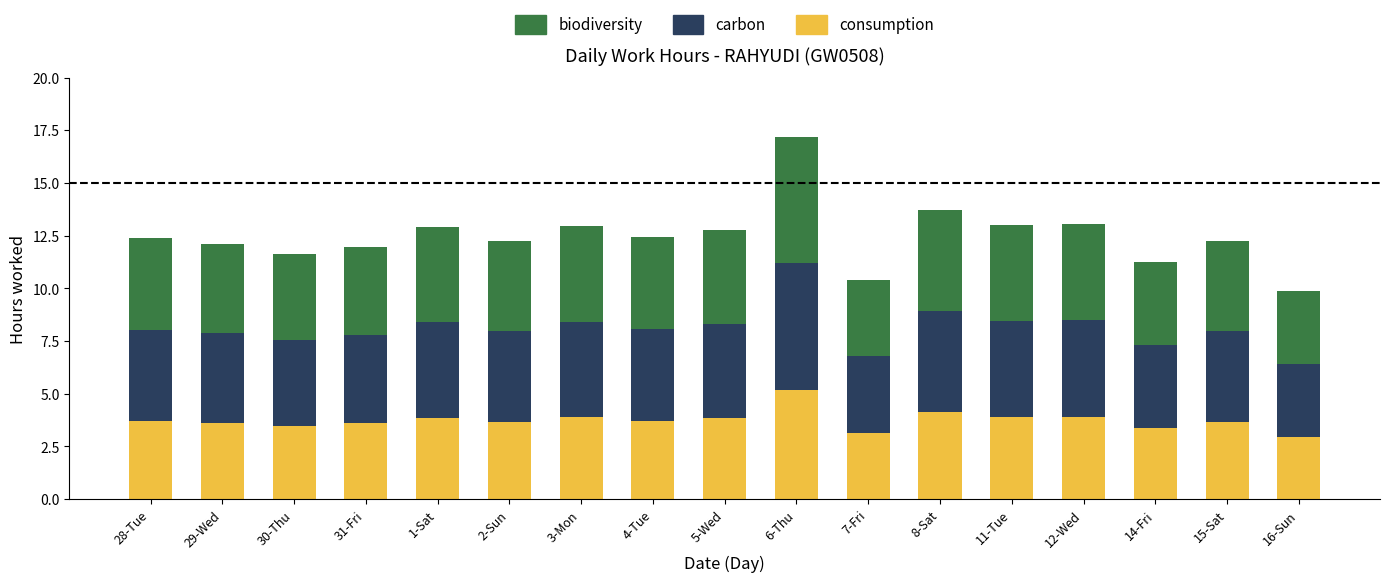

What is the sum of all consumption values?

63.7